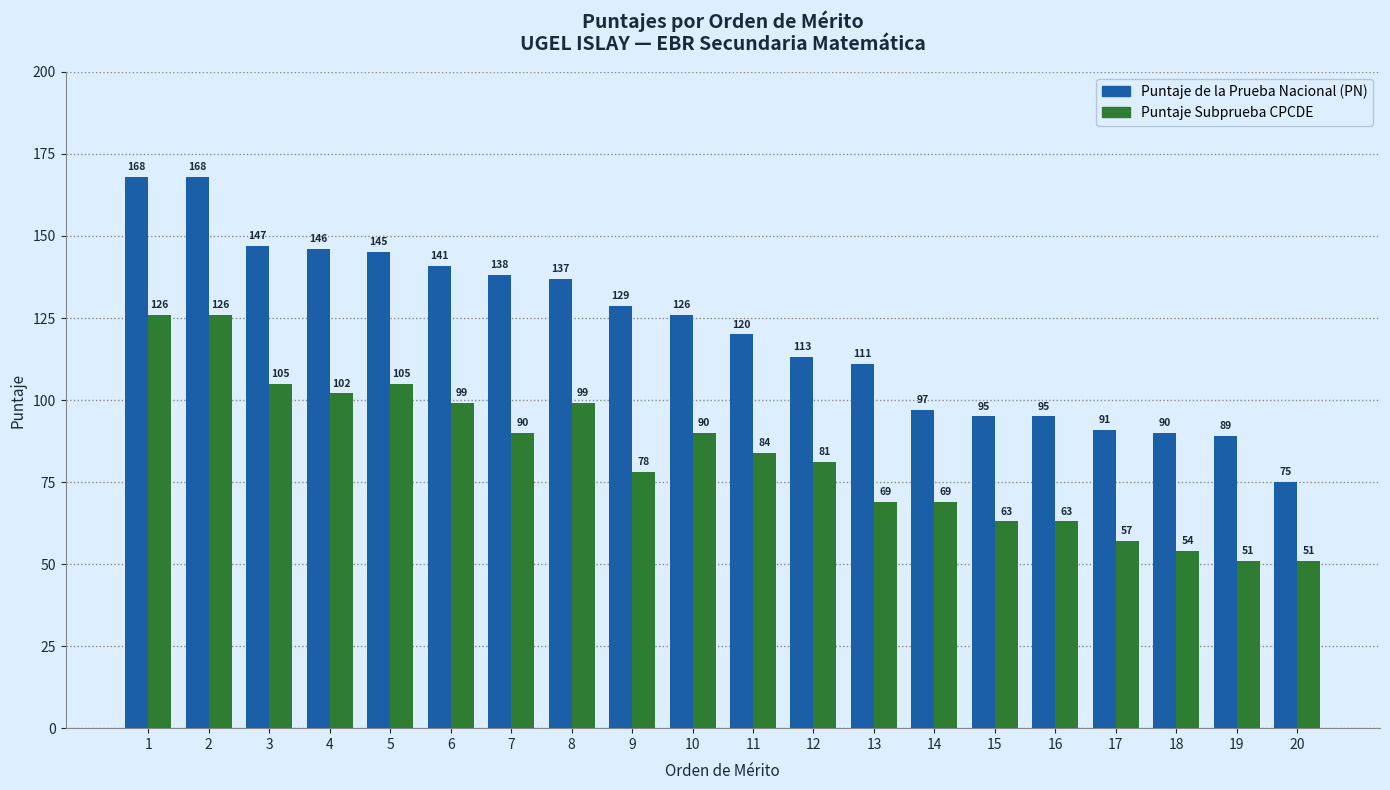

What is the maximum value for Puntaje de la Prueba Nacional (PN)?

168.0